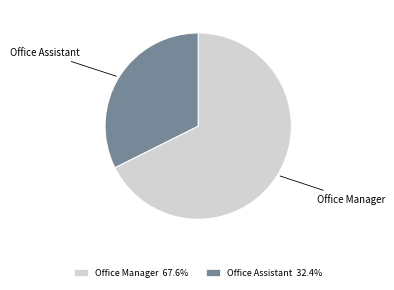

Does Office Manager represent more than half of the total?

Yes